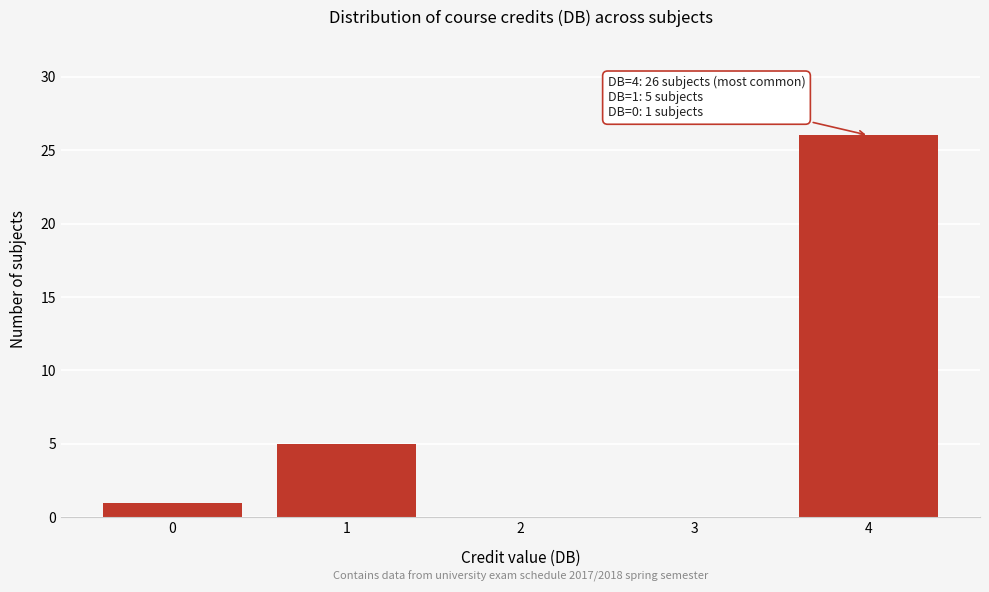

Which range on the x-axis has the tallest bar?

3.5 to 4.5